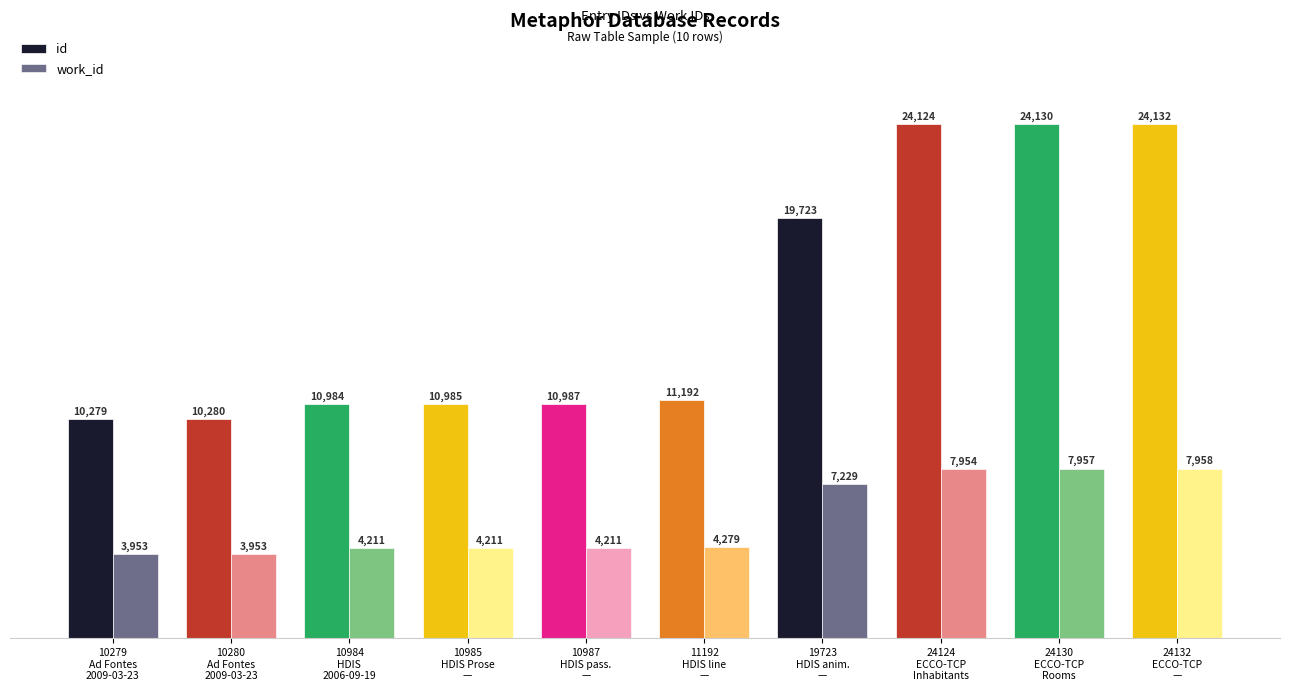

Is the value of work_id at 10985
HDIS Prose
— greater than the value of id at 11192
HDIS line
—?

No